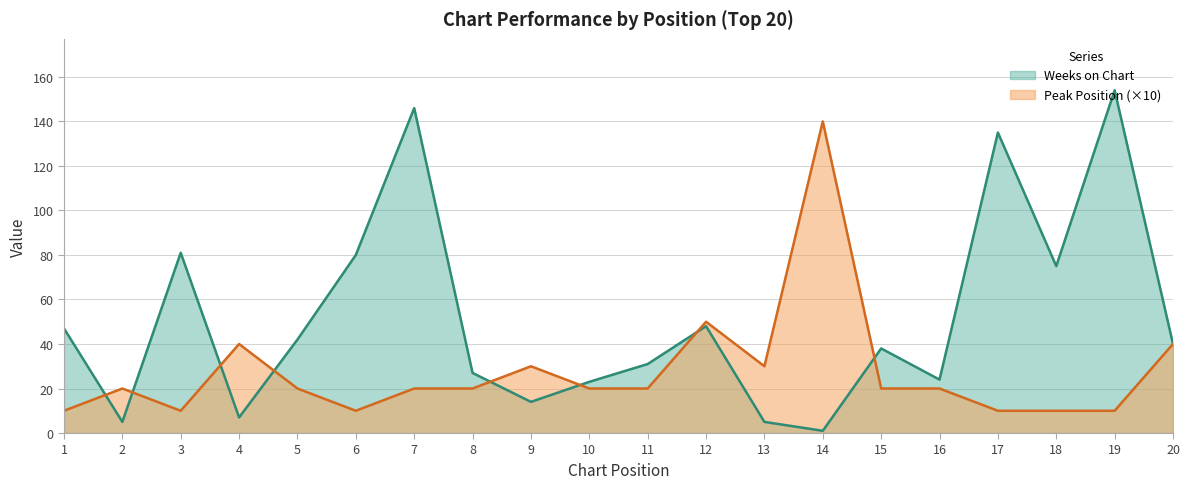

What are all the series names shown in the legend?

Weeks on Chart, Peak Position (×10)